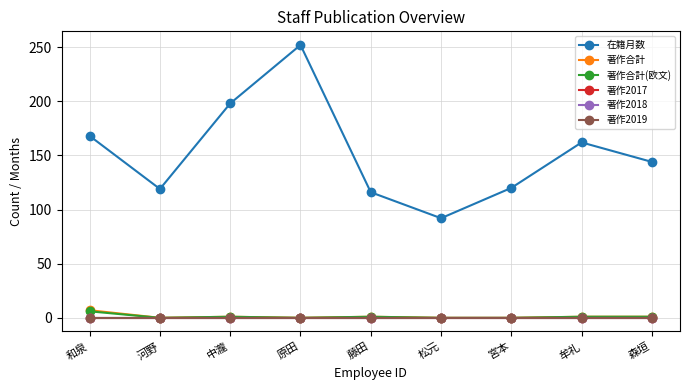

Does the chart have visible grid lines?

Yes